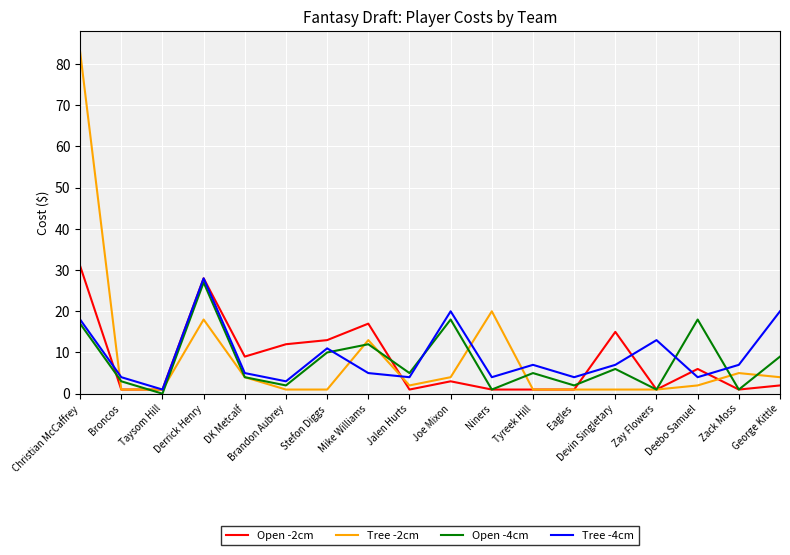

Which series changed the most between Zack Moss and George Kittle?

Tree -4cm